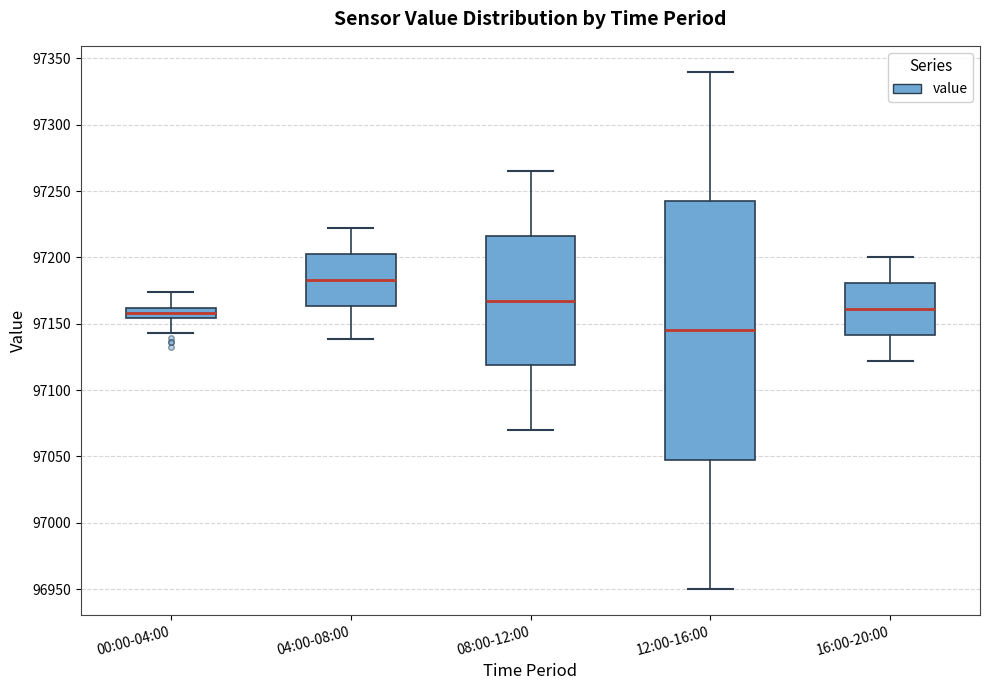

Reading left to right, transcribe this box plot: for each box, give where its median line is, the range the box spans, and where its two whiskers end, as read against the y-axis. The values are not printed on the chart, so give them approximately, as read against the axis.

00:00-04:00: median 97160 (inside the box), box 97155 to 97160, whiskers 97145 to 97175
04:00-08:00: median 97185, box 97165 to 97205, whiskers 97140 to 97220
08:00-12:00: median 97170, box 97120 to 97215, whiskers 97070 to 97265
12:00-16:00: median 97145, box 97050 to 97245, whiskers 96950 to 97340
16:00-20:00: median 97160, box 97140 to 97180, whiskers 97120 to 97200